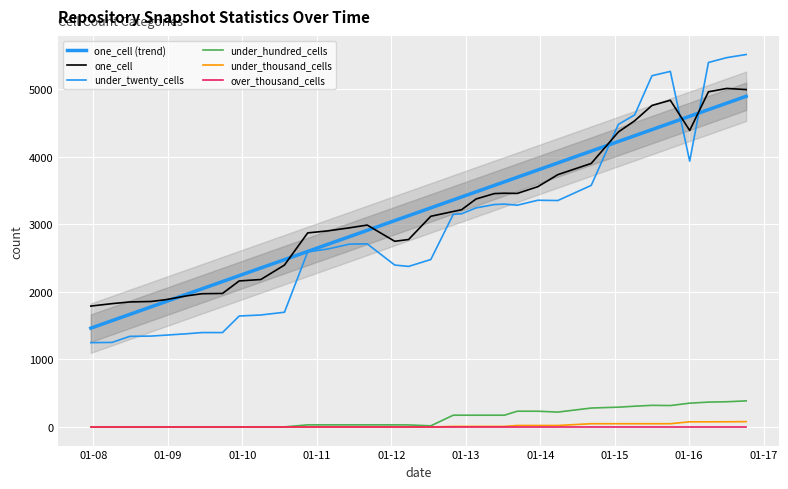

The under_hundred_cells series shows -176.1 at 01-08. True or false?

False